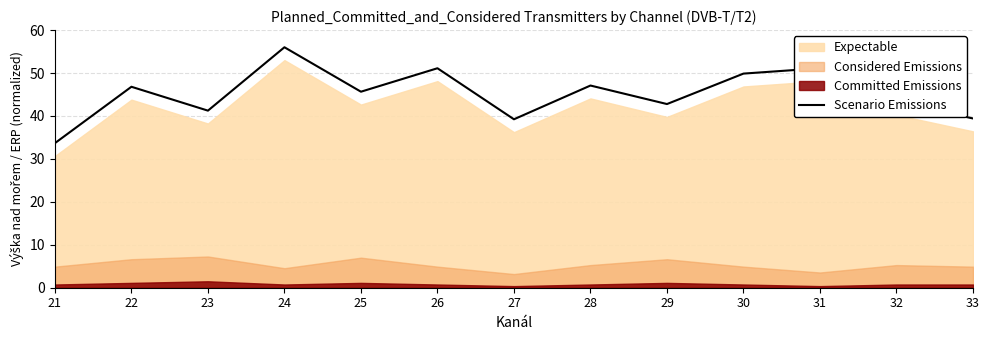

Between 30 and 33, which is larger?

30